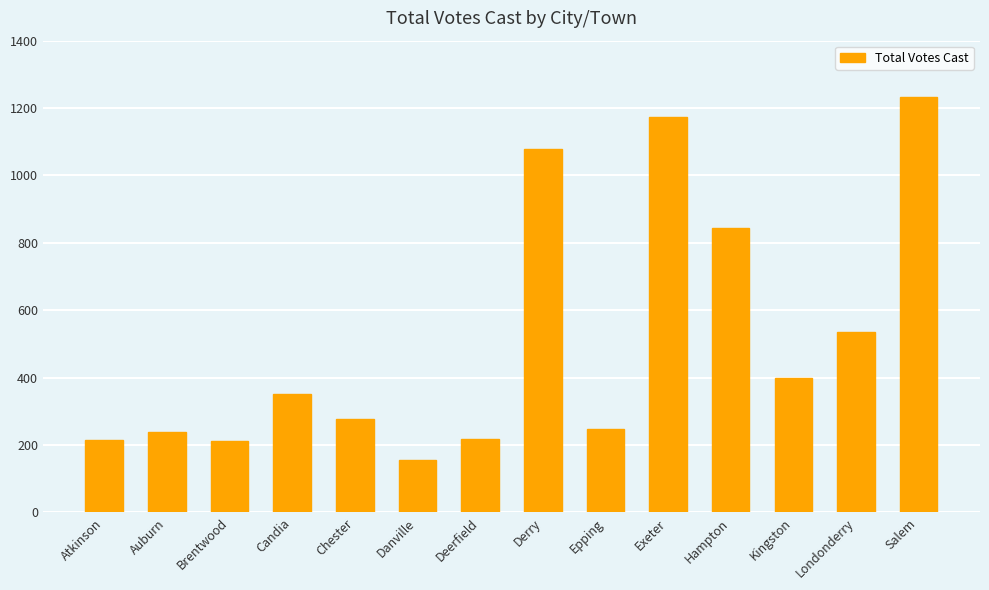

True or false: the data shows 105 at Danville.

False